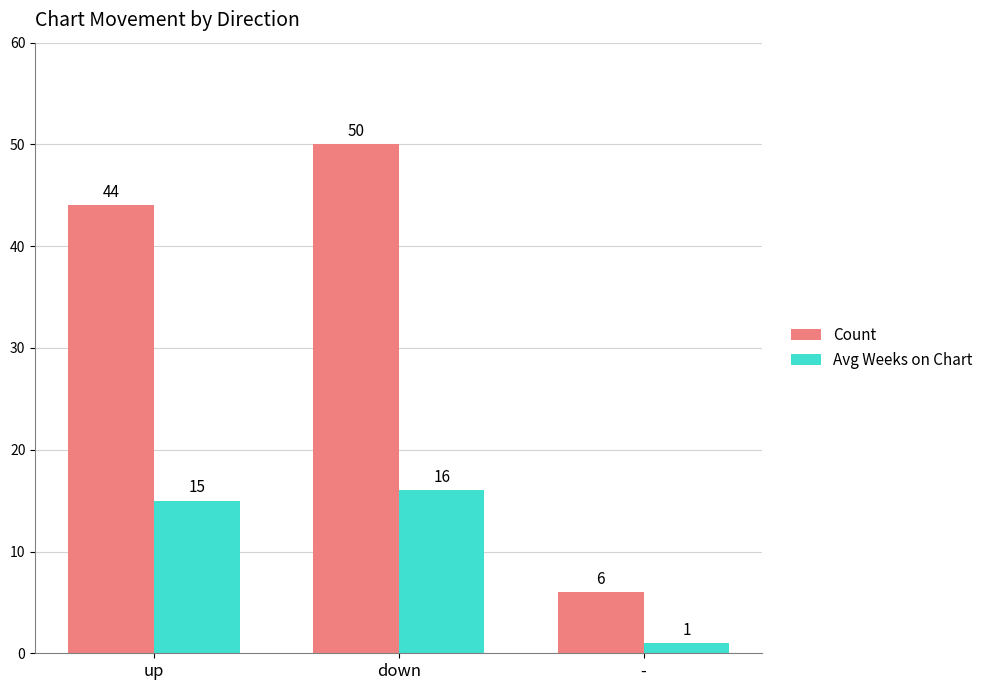

How many groups of bars are there?

3